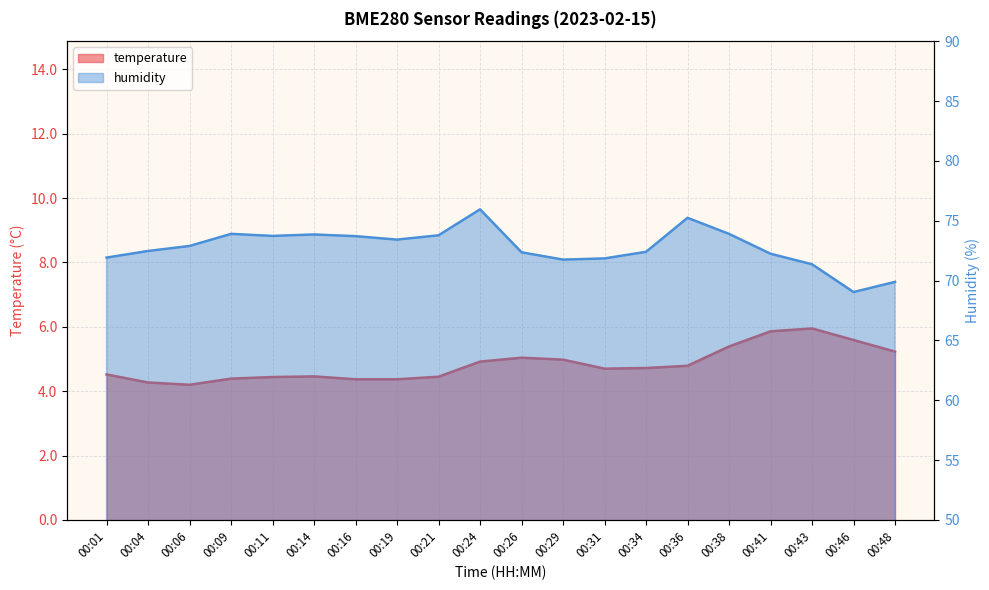

Reading left to right, extract all data points from this chart.

temperature: 4.5	4.3	4.2	4.4	4.4	4.5	4.4	4.4	4.5	4.9	5.0	5.0	4.7	4.7	4.8	5.4	5.9	6.0	5.6	5.2
humidity: 71.9	72.5	72.9	73.9	73.7	73.8	73.7	73.4	73.8	76.0	72.4	71.8	71.8	72.4	75.2	73.9	72.2	71.4	69.0	69.9